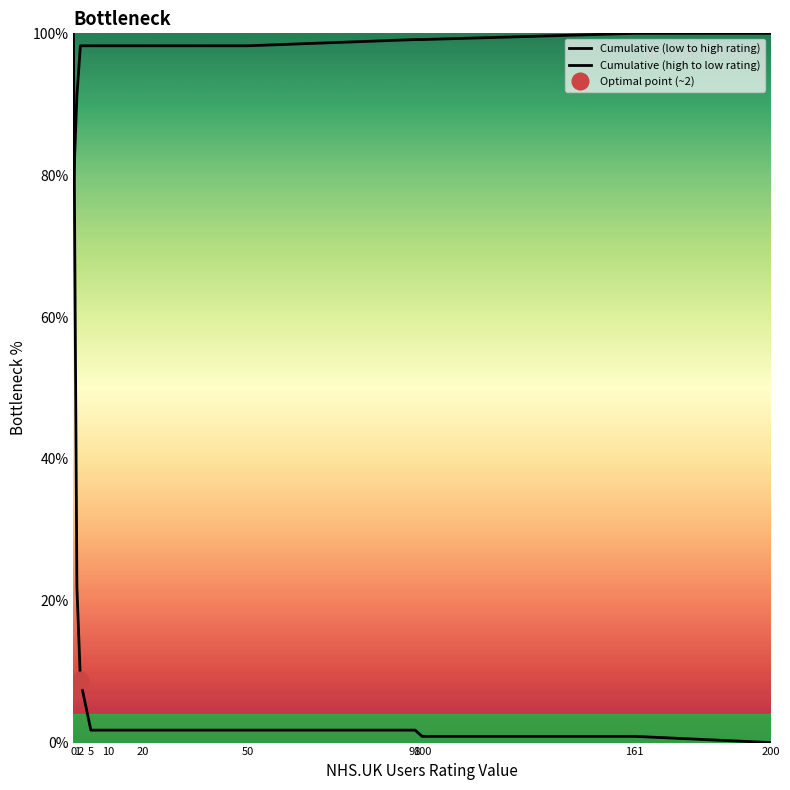

Rank the series by their average value, from lowest to highest.

Cumulative (high to low rating), Cumulative (low to high rating)